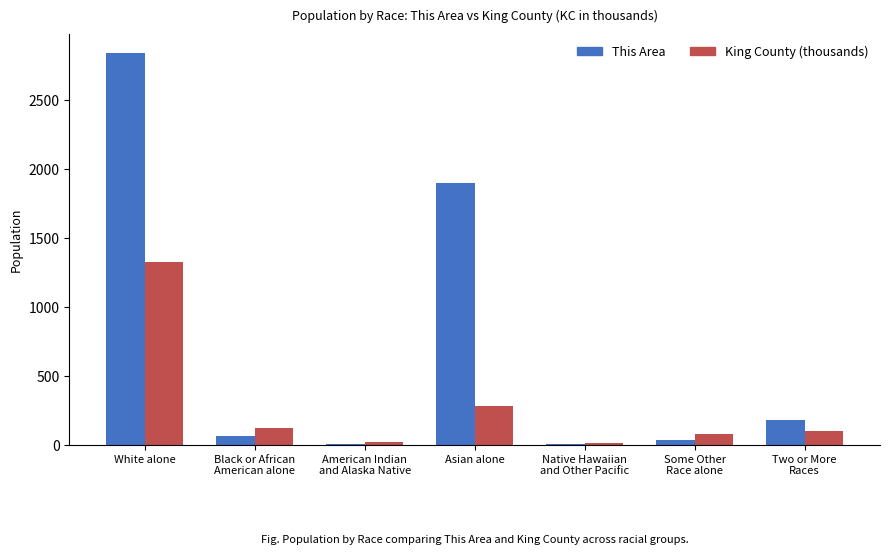

What is the sum of all This Area values?

5017.0